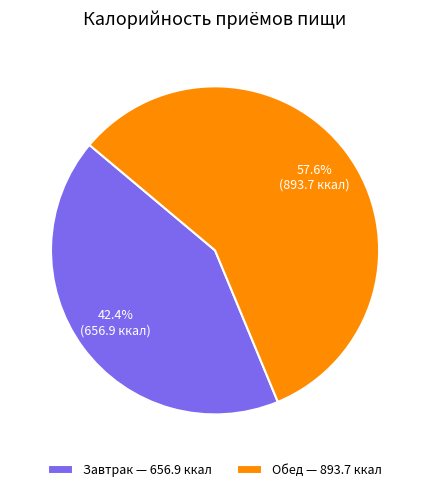

True or false: Завтрак accounts for 42% of the total.

True